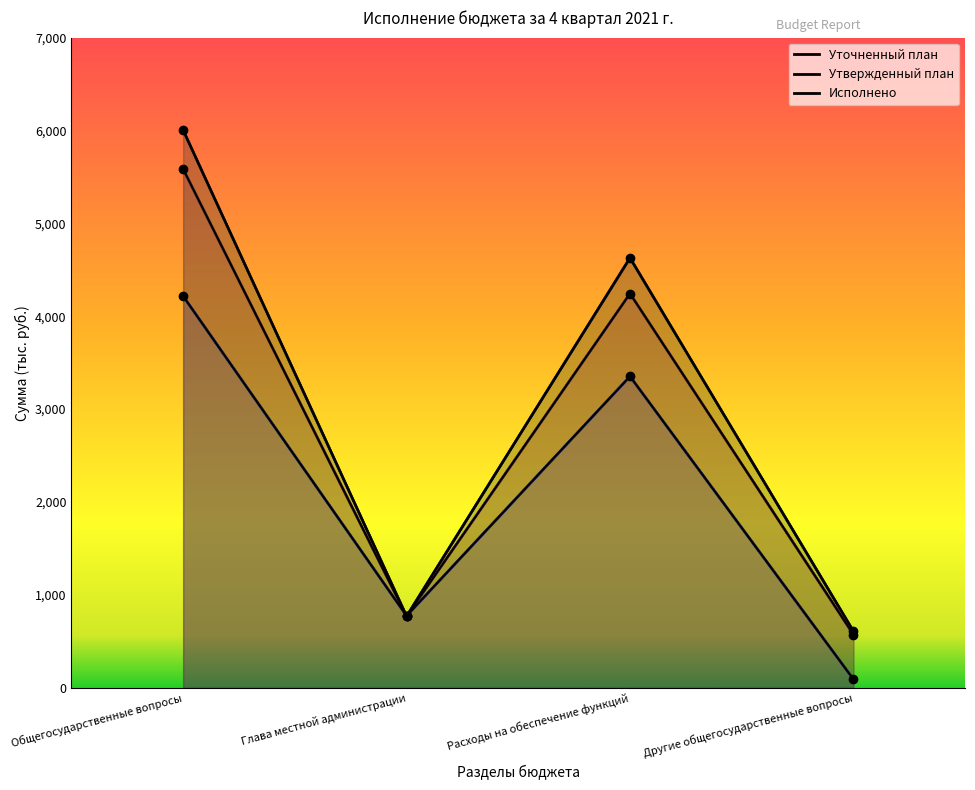

List the series in order of their peak value, highest first.

Уточненный план, Исполнено, Утвержденный план